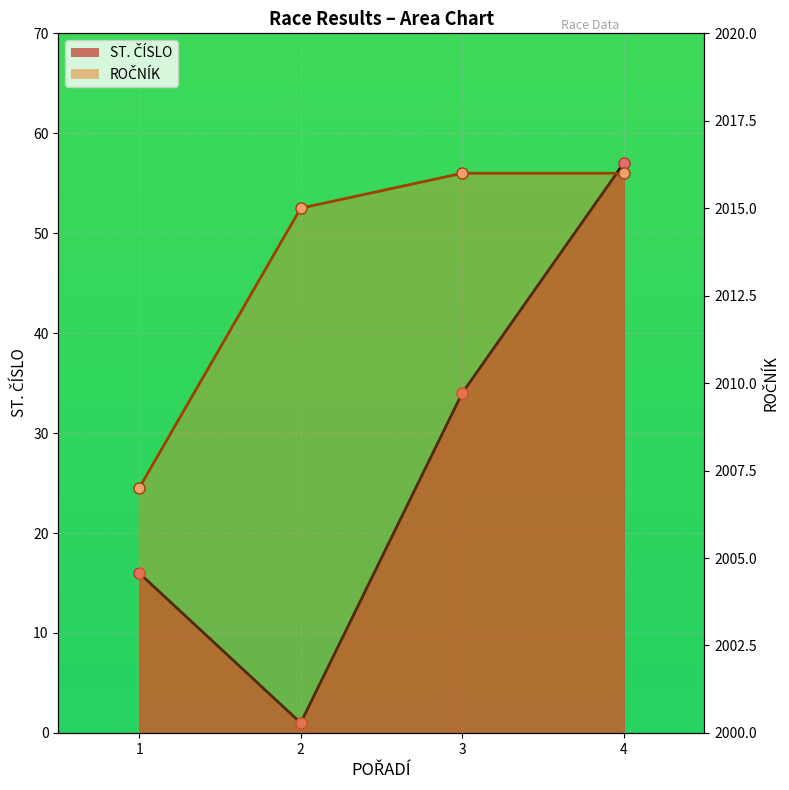

List the labels in order of ST. ČÍSLO value, smallest first.

2, 1, 3, 4